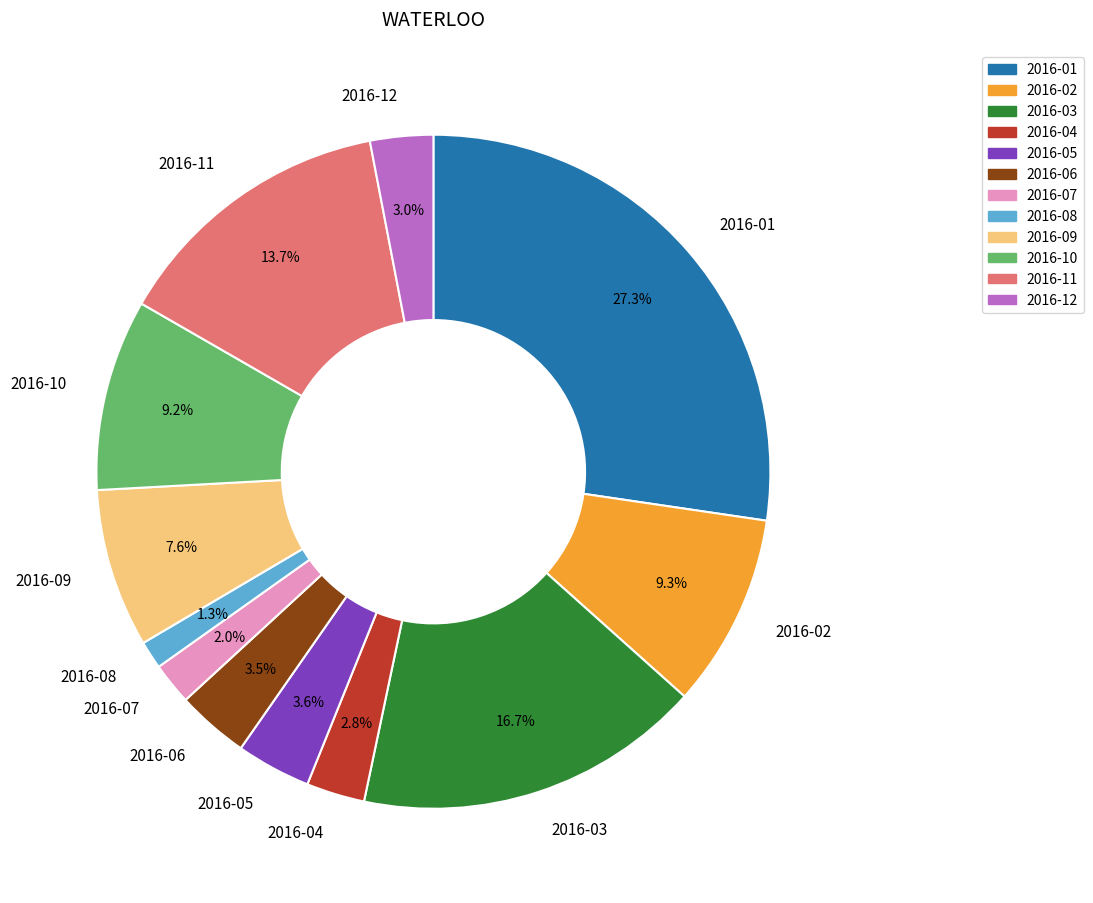

Is the sum of 2016-07 and 2016-10 greater than half?

No